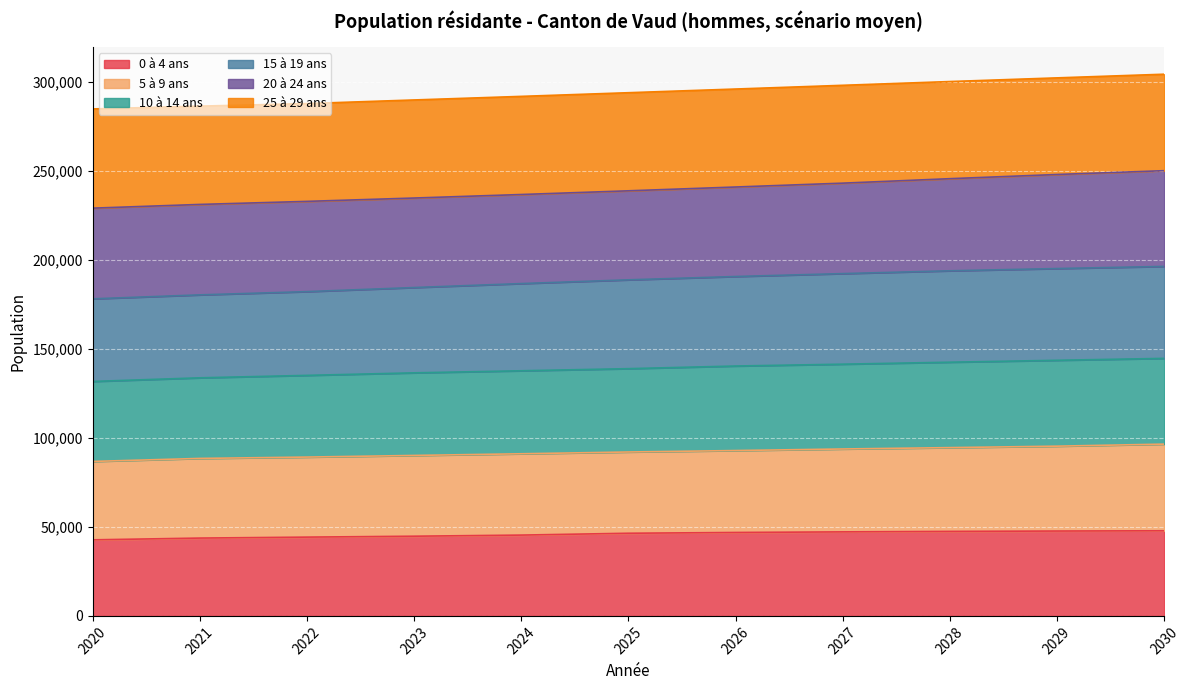

True or false: 15 à 19 ans has a value of 52345.1 at 2025.

False